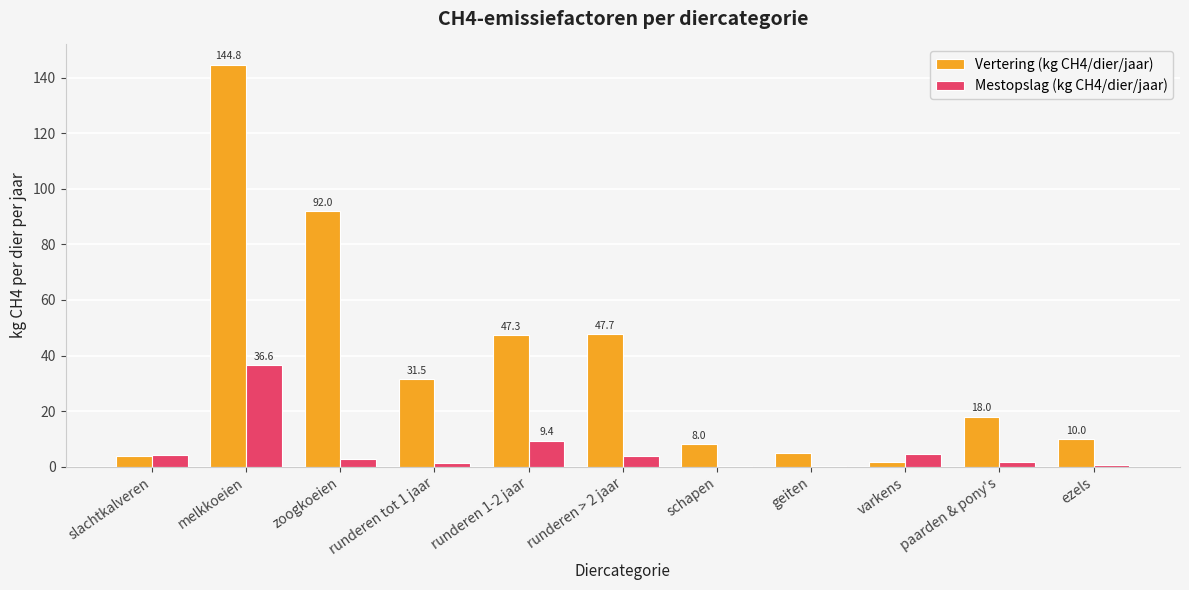

Is it true that Vertering (kg CH4/dier/jaar) equals 144.8 at melkkoeien?

True